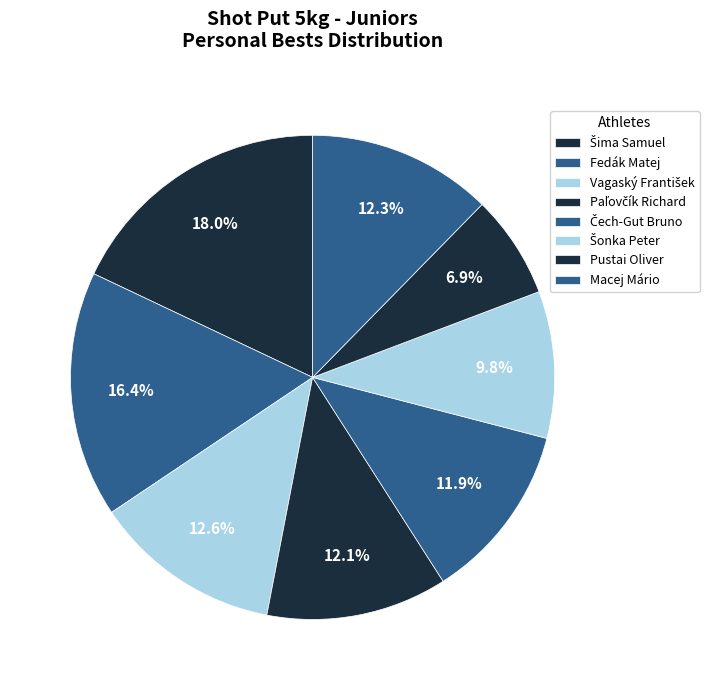

Which has a higher value, Paľovčík Richard or Pustai Oliver?

Paľovčík Richard